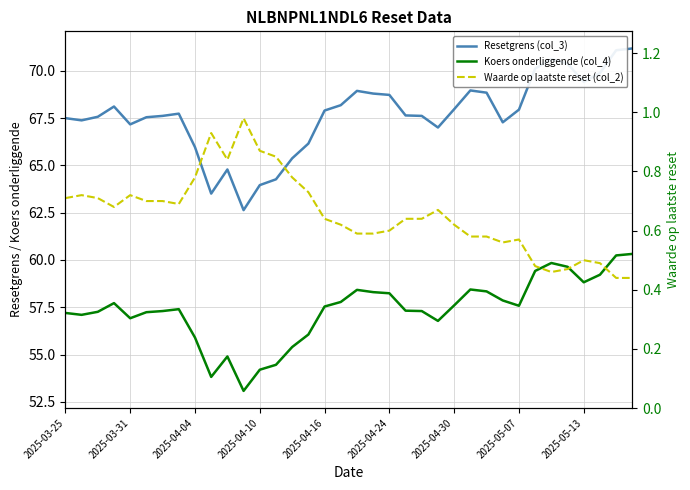

What is the highest value of the Koers onderliggende (col_4) series?

60.3